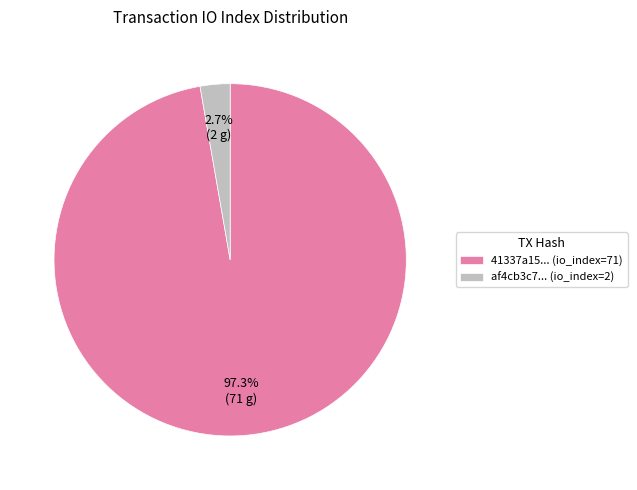

Count the number of slices in the pie.

2